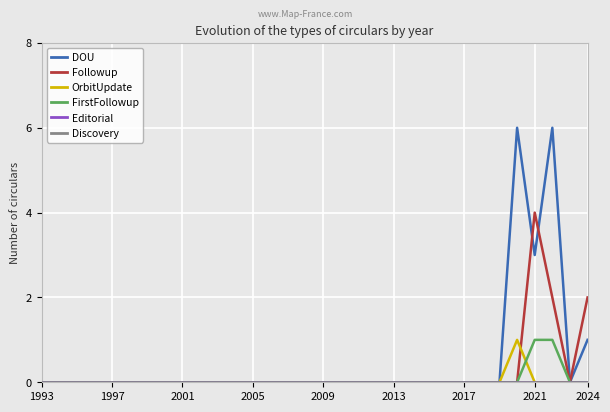

Is this an area chart (filled region under the line)?

No